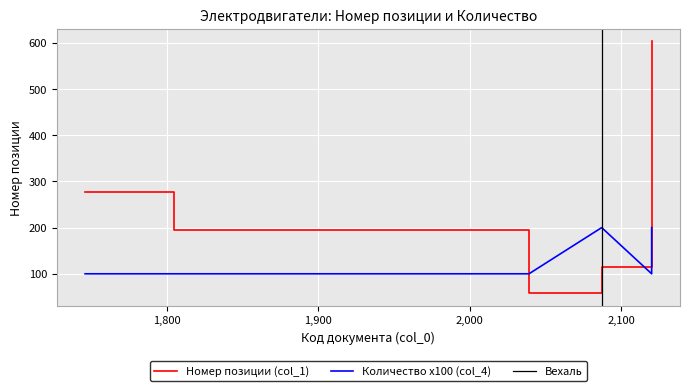

What is the approximate value of Количество (col_4) at 2039?

1